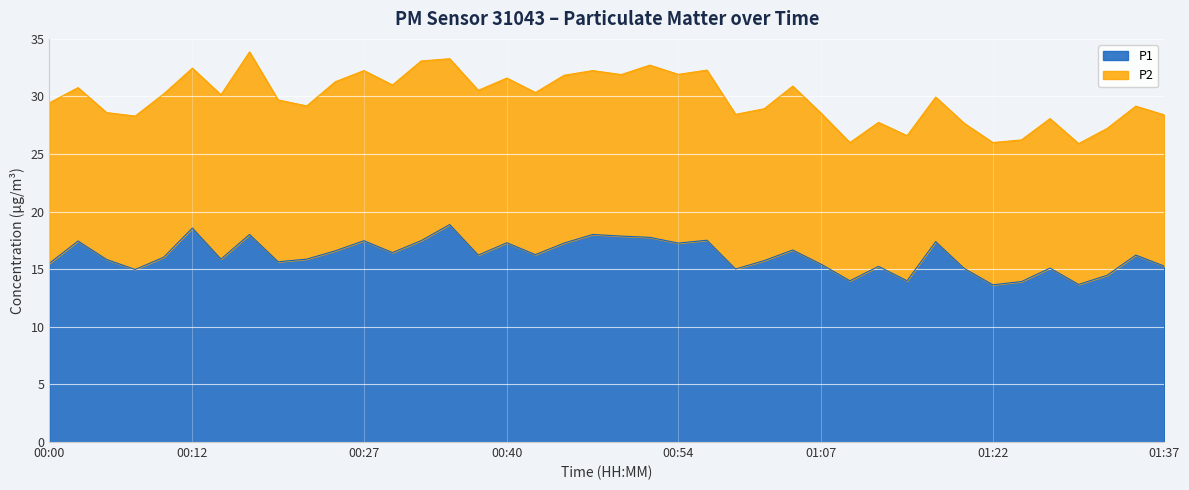

True or false: the data has more than 1 interior local peaks.

True